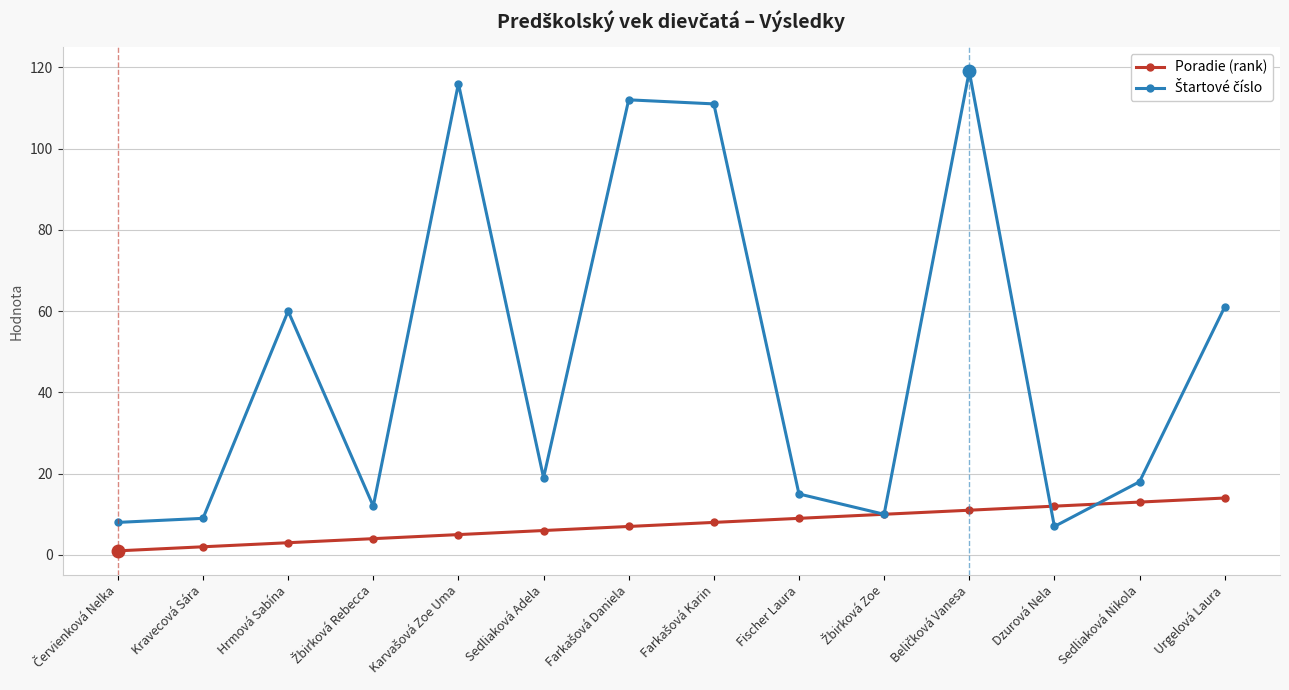

What position from the left is Hrmová Sabína?

3